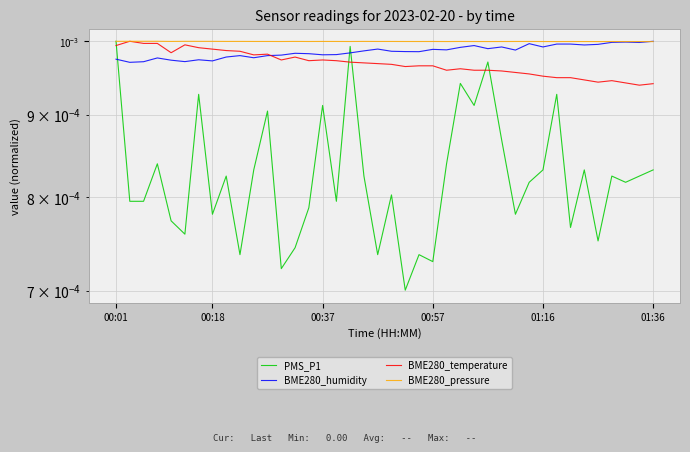

Which has a higher value, 26 or 9?

26